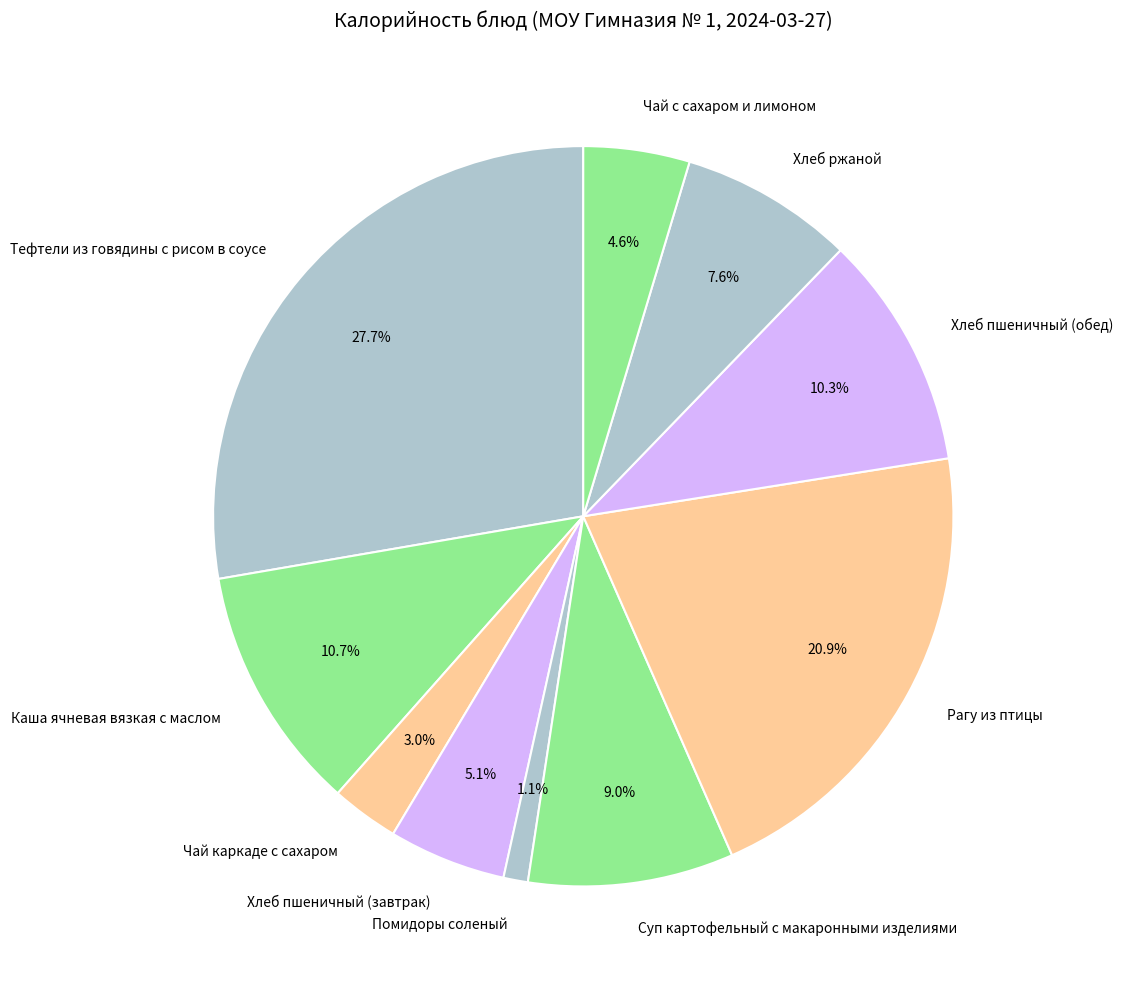

What is the smallest slice in the pie chart?

Помидоры соленый